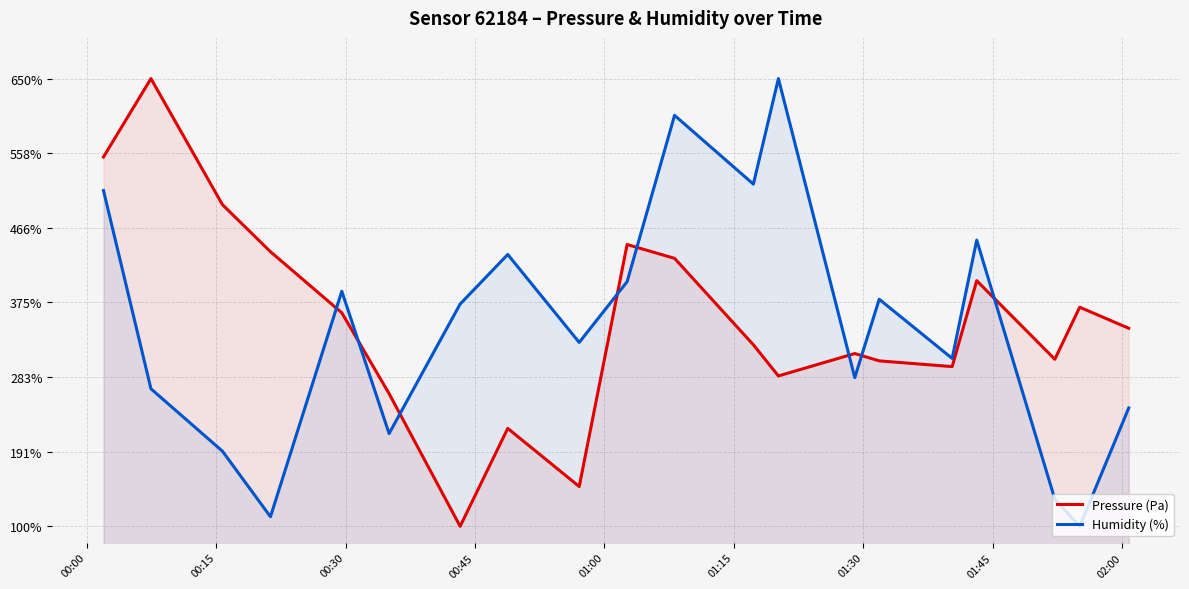

What is the minimum value for Humidity (%)?

100.0